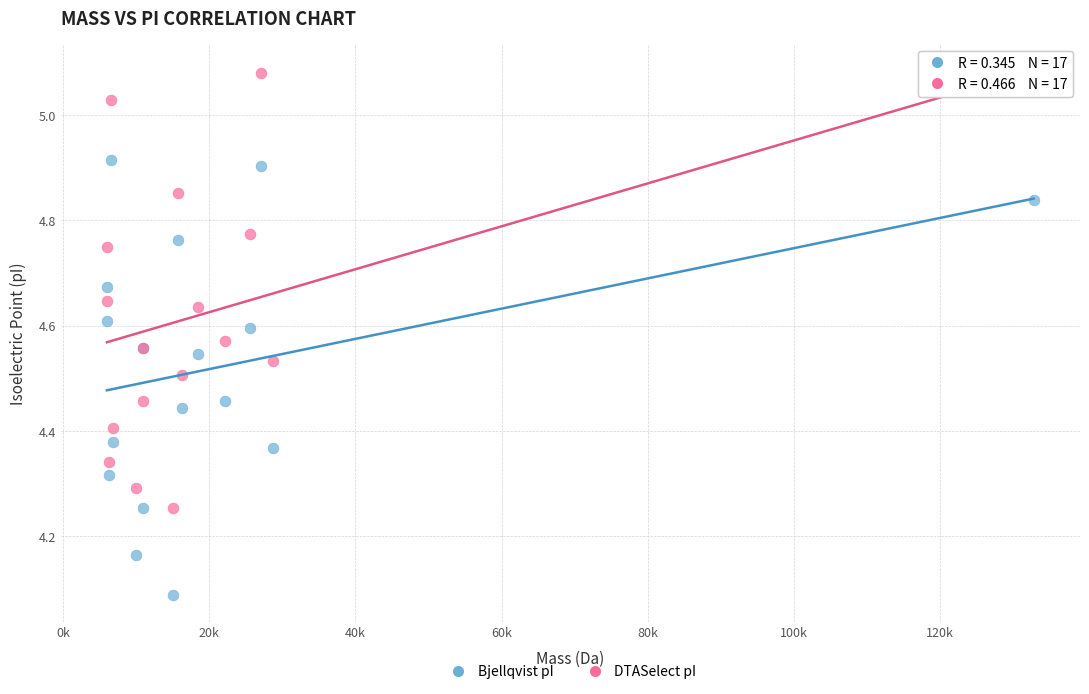

Which series contains the highest Y value?

DTASelect pI